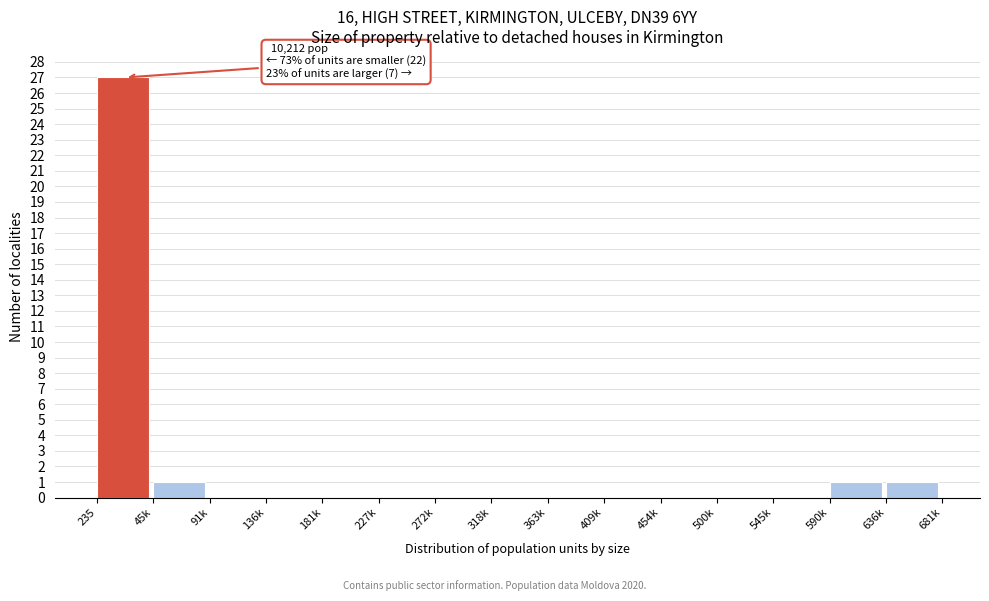

Reading right to left, extract all data points from this chart.

636k=1	590k=1	545k=0	500k=0	454k=0	409k=0	363k=0	318k=0	272k=0	227k=0	181k=0	136k=0	91k=0	45k=1	235=27